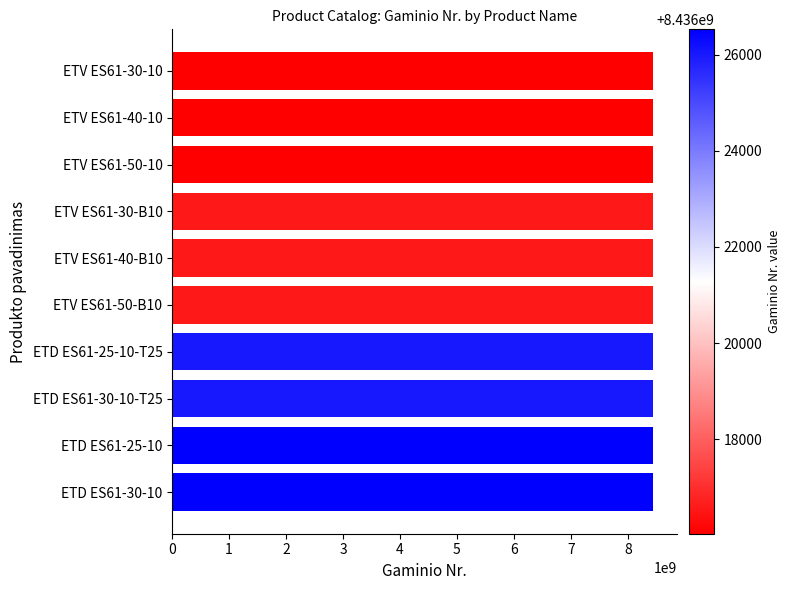

What is the label of the 7th bar from the top?

ETD ES61-25-10-T25